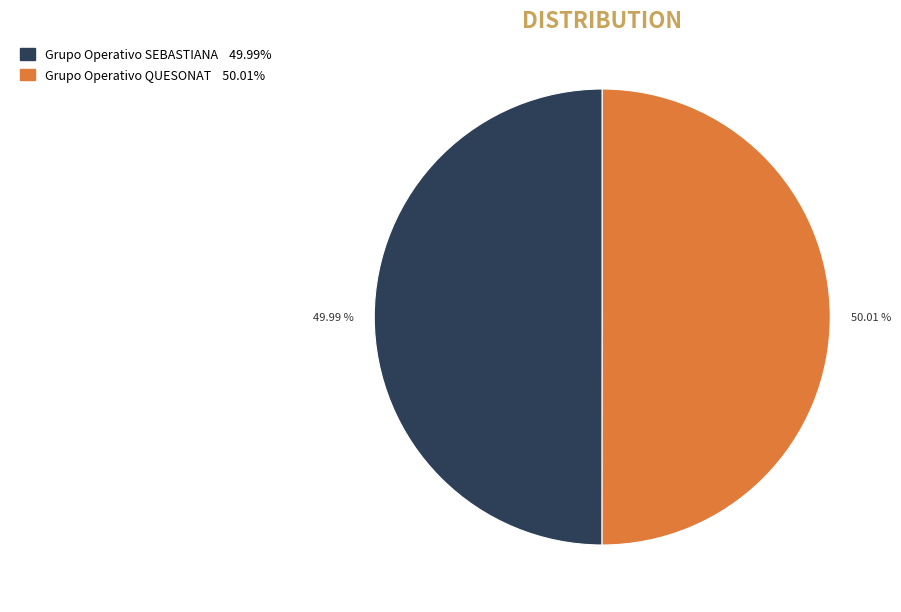

What is the total percentage of Grupo Operativo QUESONAT and Grupo Operativo SEBASTIANA?

100.0%